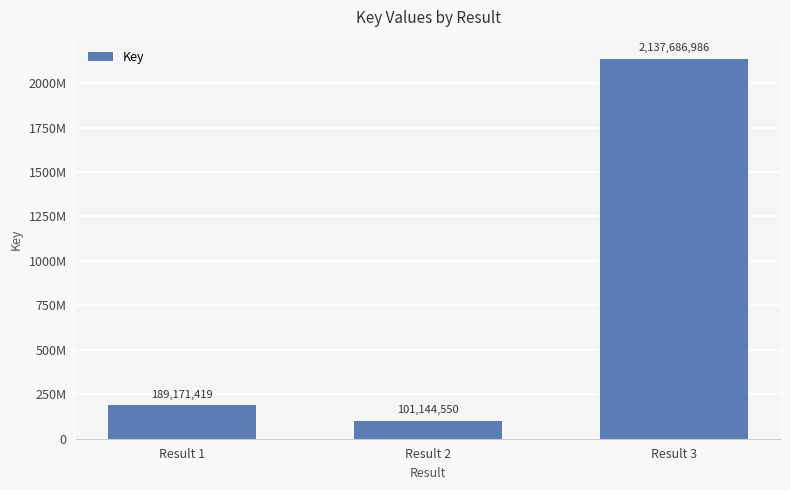

What is the value of the 3rd bar from the left?

2137686986